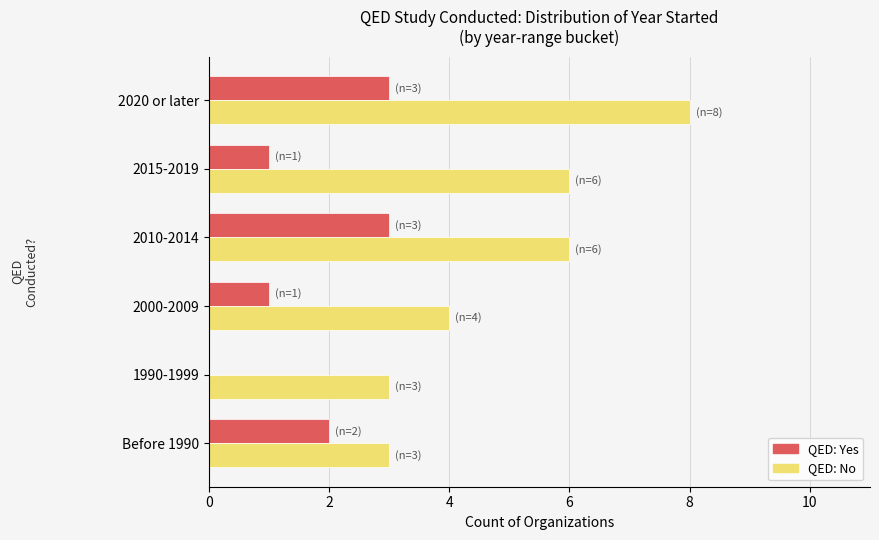

What is the total value across all series at 2010-2014?

9